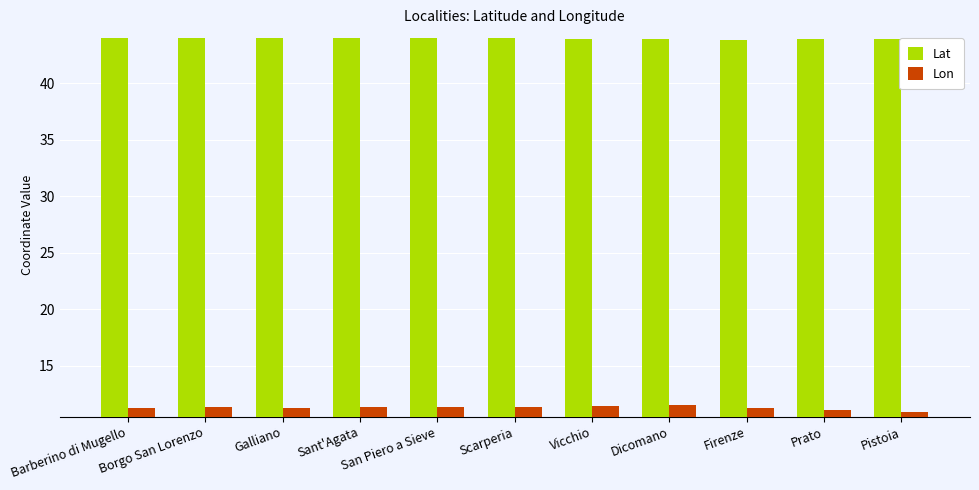

What is the spread (max minus min) of values at Prato?

32.8